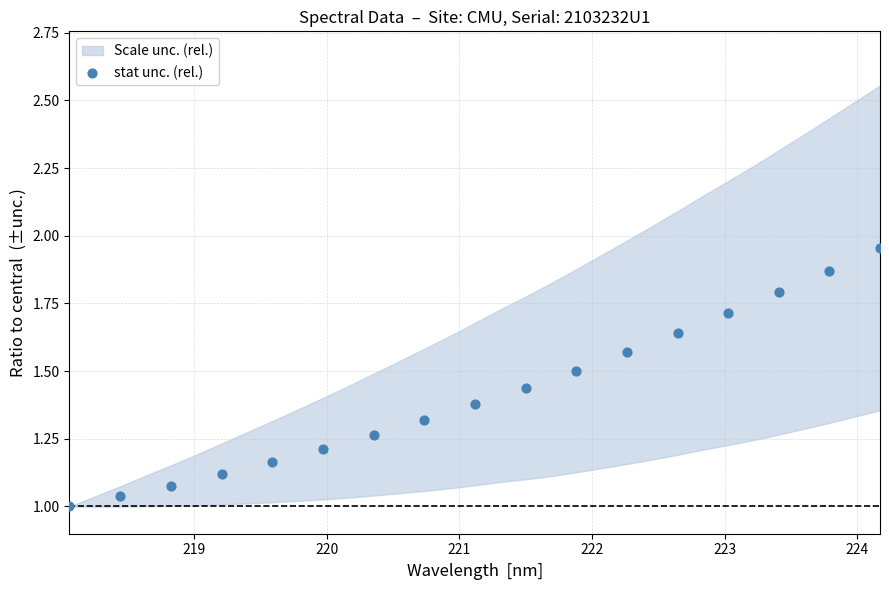

What is the range of X values (max minus min)?

6.1